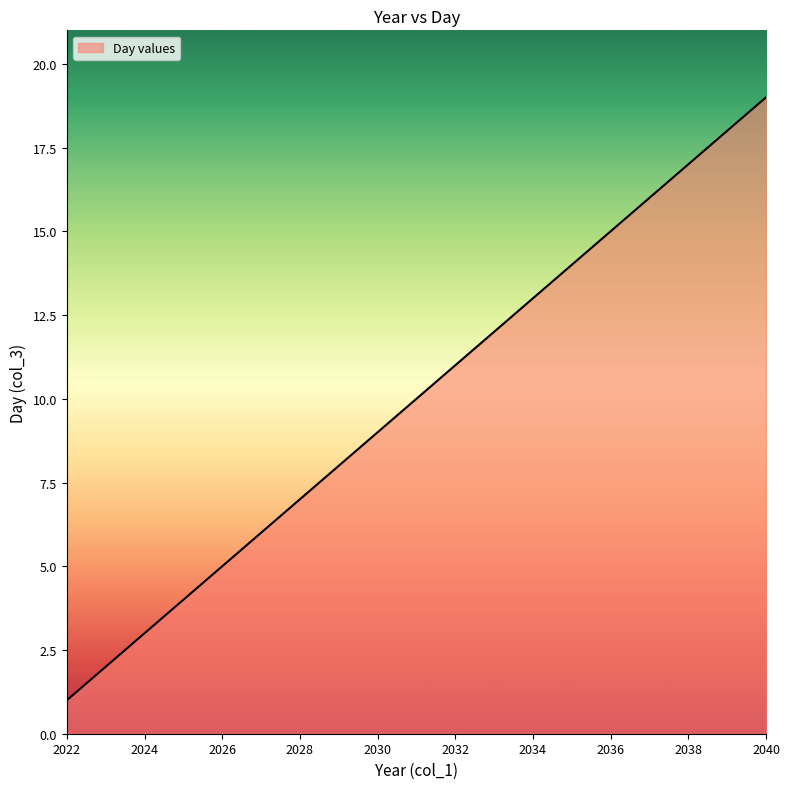

What is the difference between the maximum and minimum values?

18